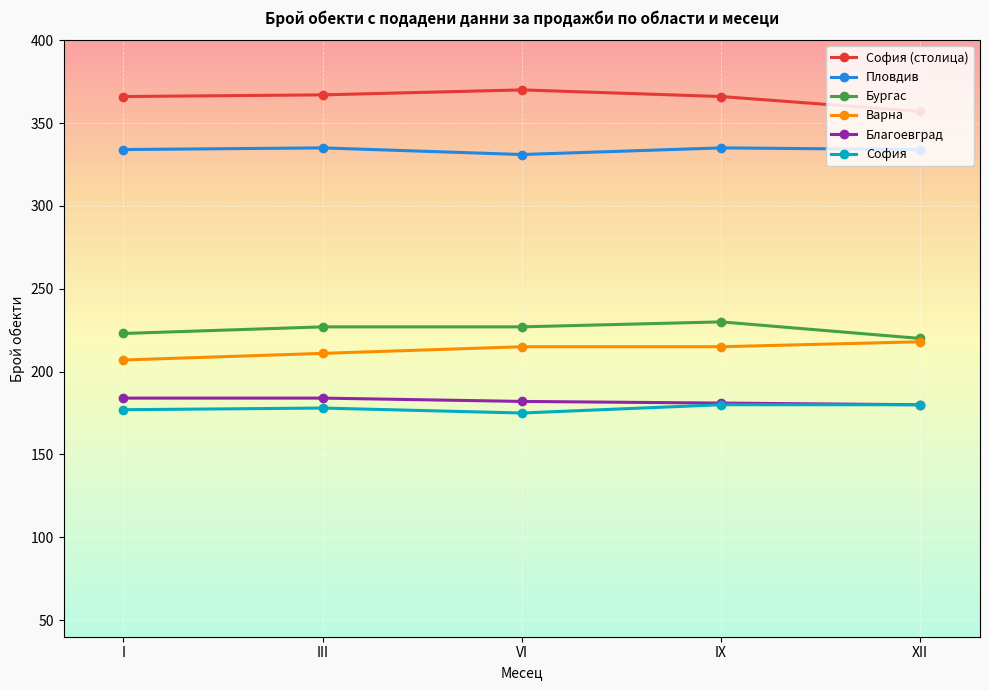

Is it true that Благоевград equals 100 at IX?

False